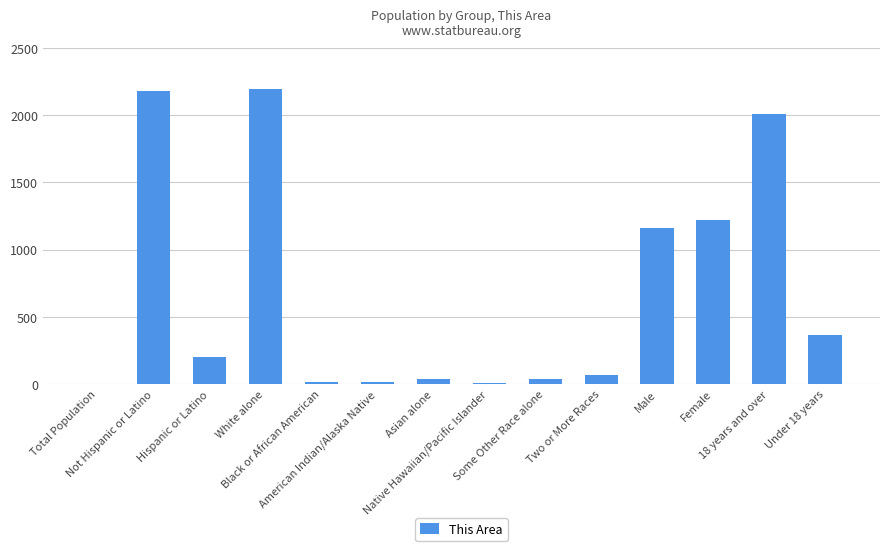

What is the greatest value displayed?

2193